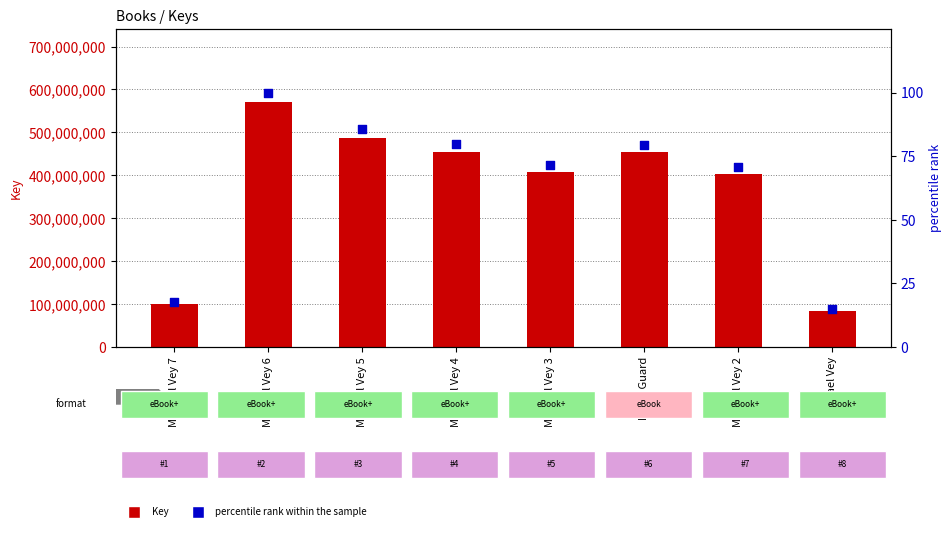

Which series contains the highest Y value?

Key